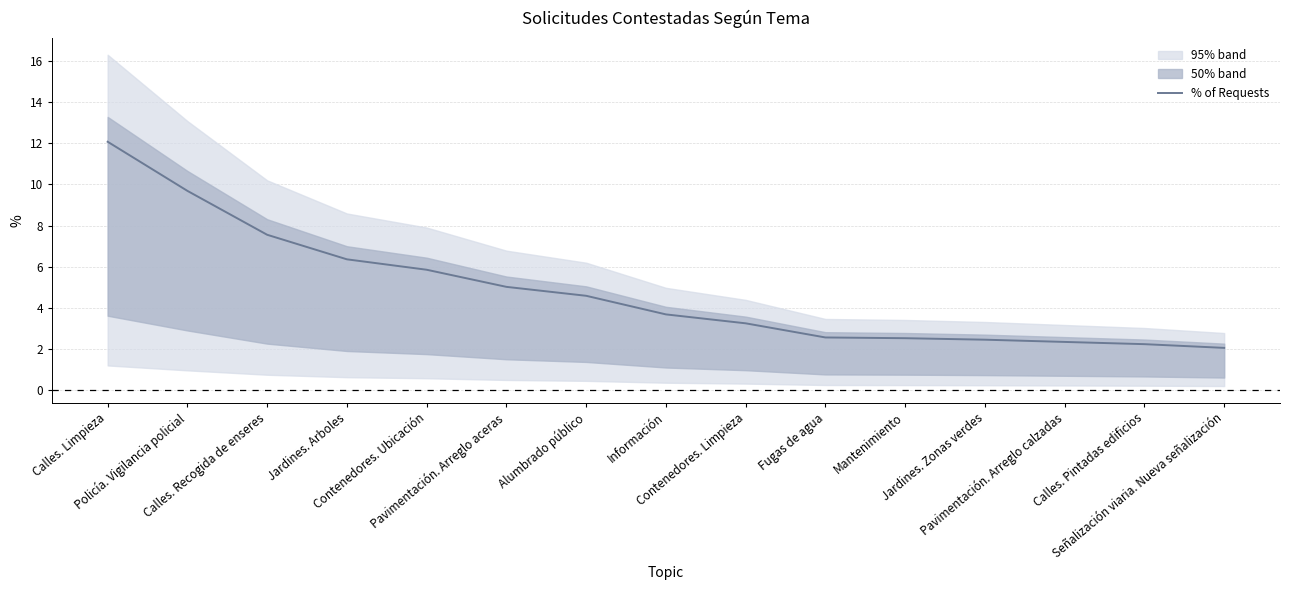

List the labels in order of value, largest first.

Calles. Limpieza, Policía. Vigilancia policial, Calles. Recogida de enseres, Jardines. Arboles, Contenedores. Ubicación, Pavimentación. Arreglo aceras, Alumbrado público, Información, Contenedores. Limpieza, Fugas de agua, Mantenimiento, Jardines. Zonas verdes, Pavimentación. Arreglo calzadas, Calles. Pintadas edificios, Señalización viaria. Nueva señalización